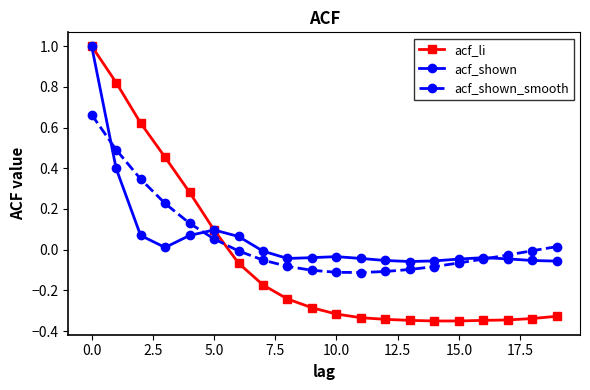

True or false: acf_shown has more than 2 interior local peaks.

True